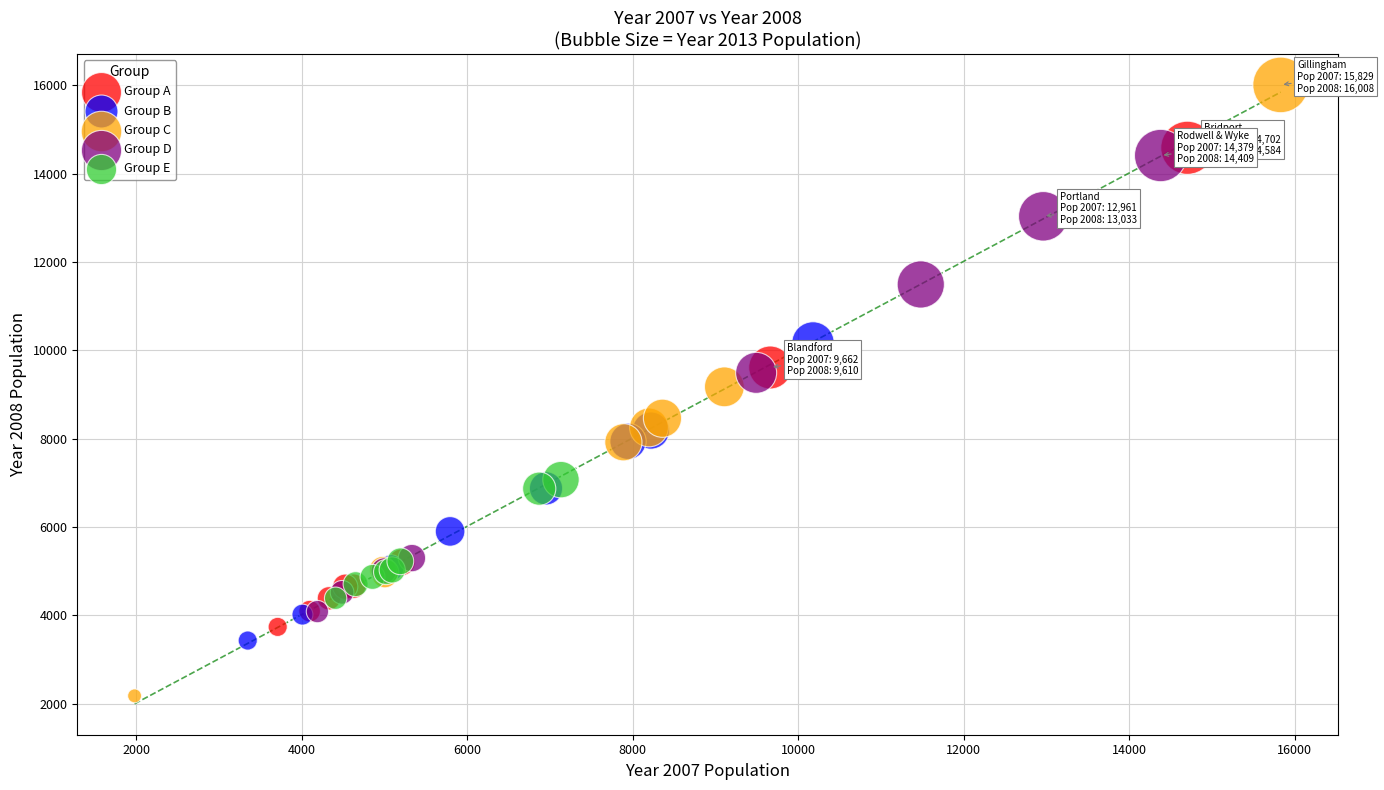

Which series reaches the maximum Y coordinate?

Group C